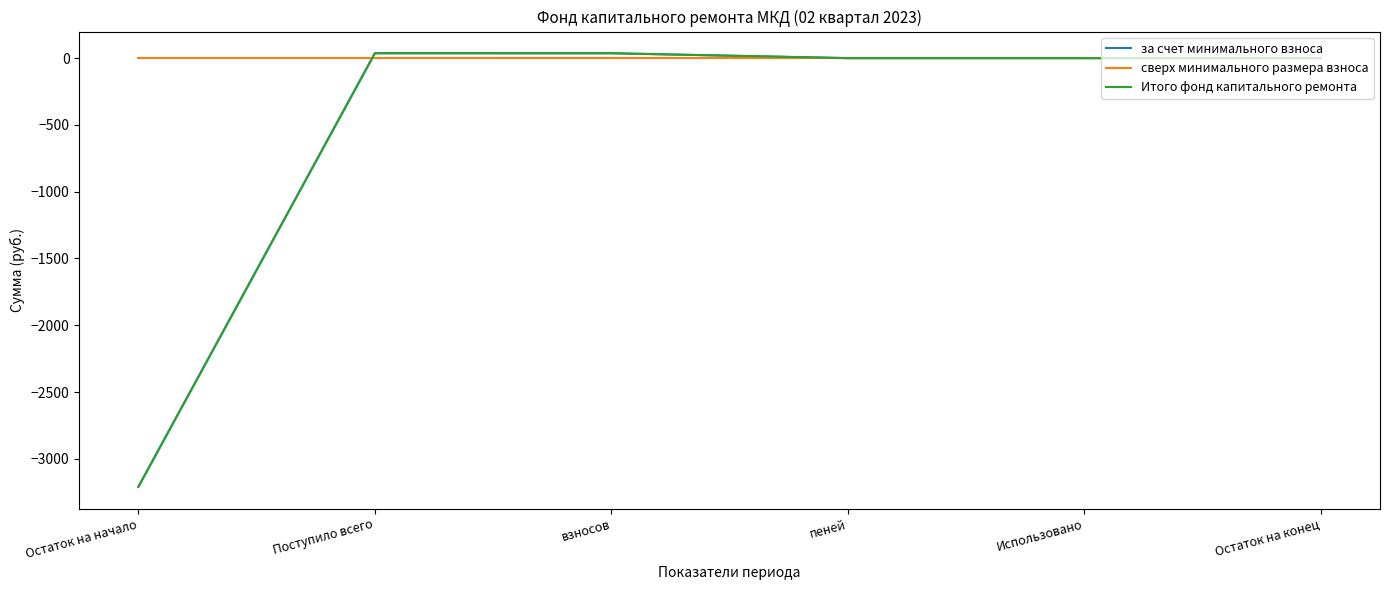

What is the value of the за счет минимального взноса point at the 2nd from the left?

36.9